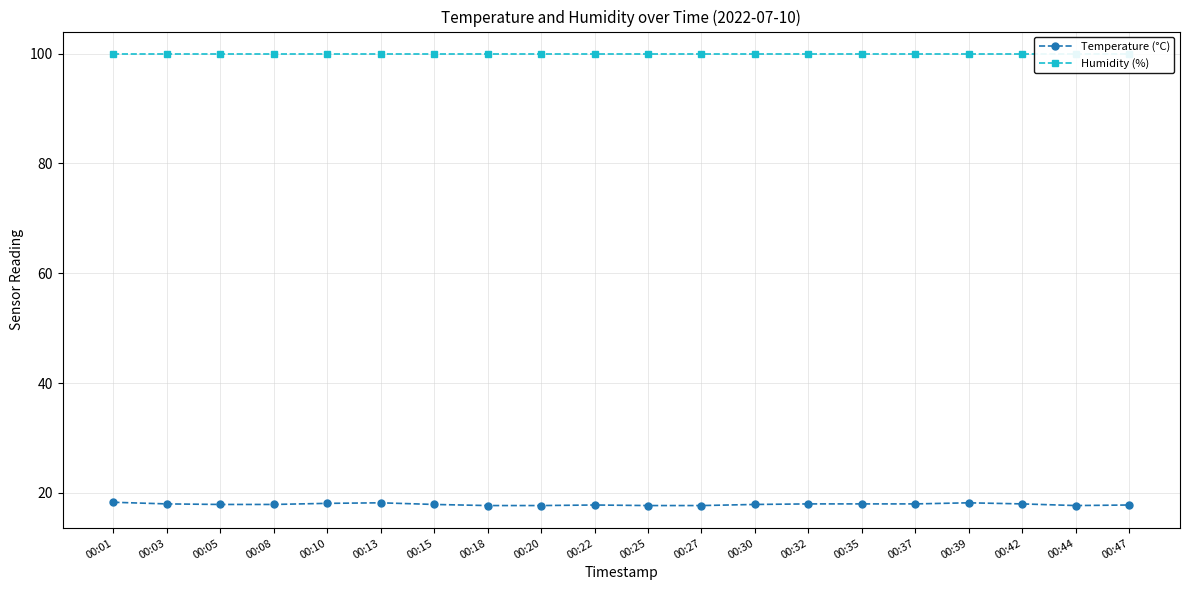

True or false: Humidity (%) has a value of 99.9 at 00:22.

True